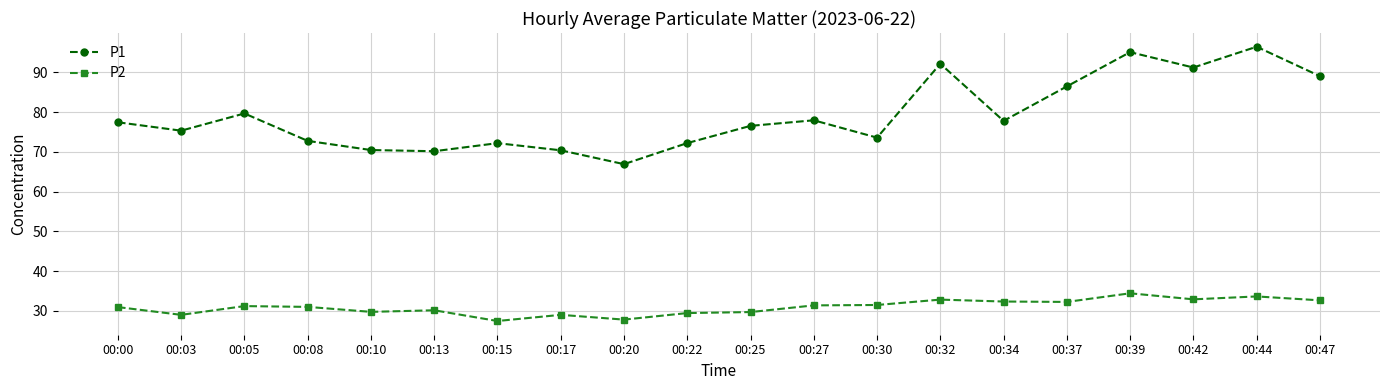

How many interior local valleys does the P1 series have?

6